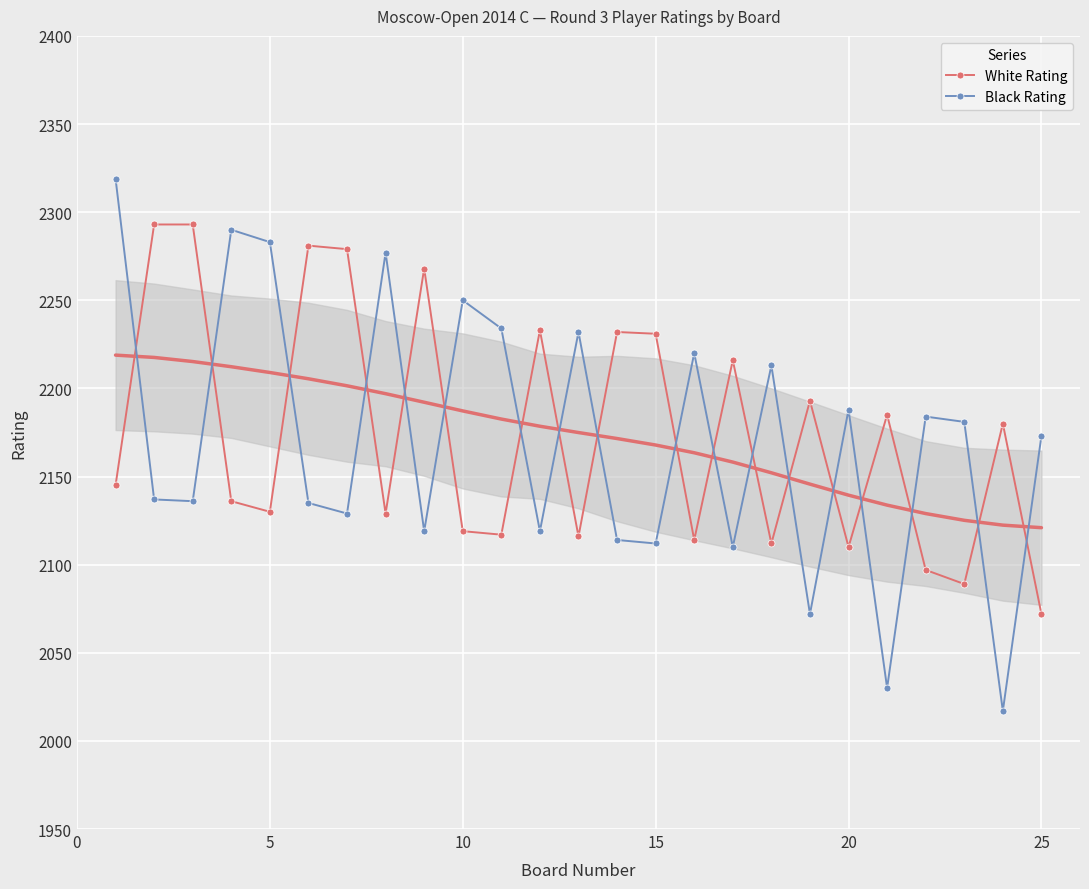

In Black Rating, how many points are higher than both neighbors (excluding endpoints)?

8